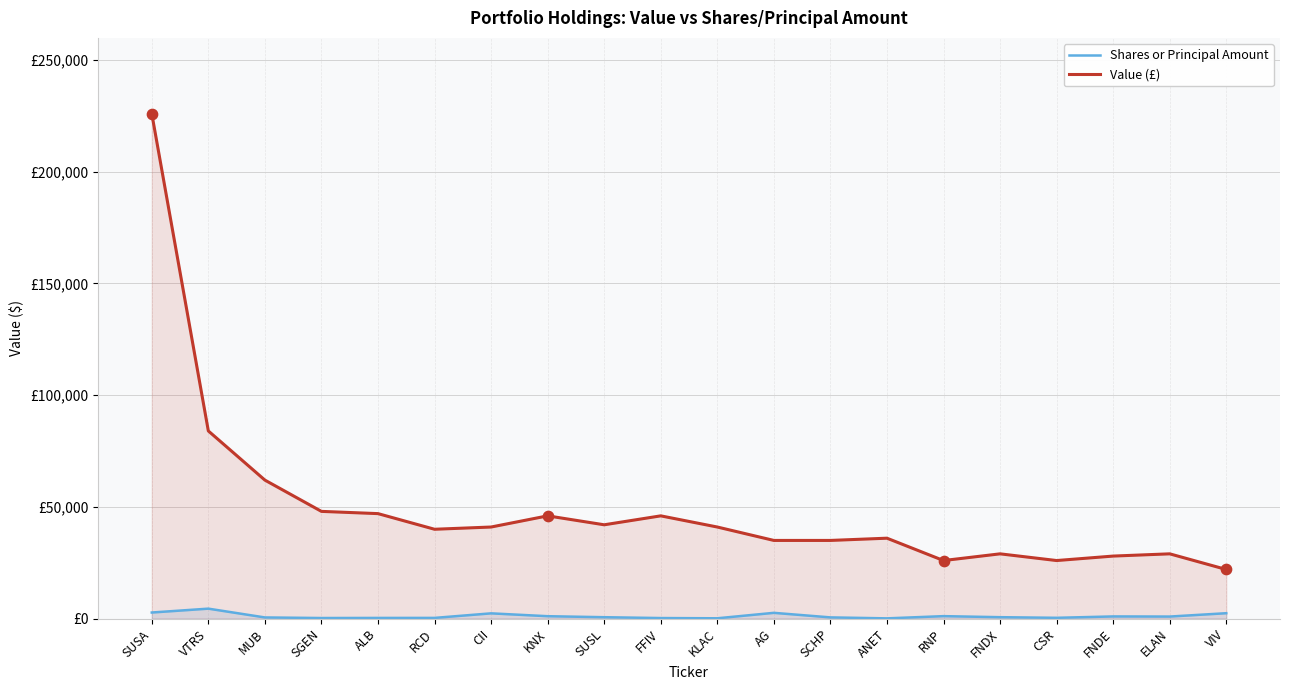

Is the value of Shares or Principal Amount at CII greater than the value of Value (£) at SUSL?

No